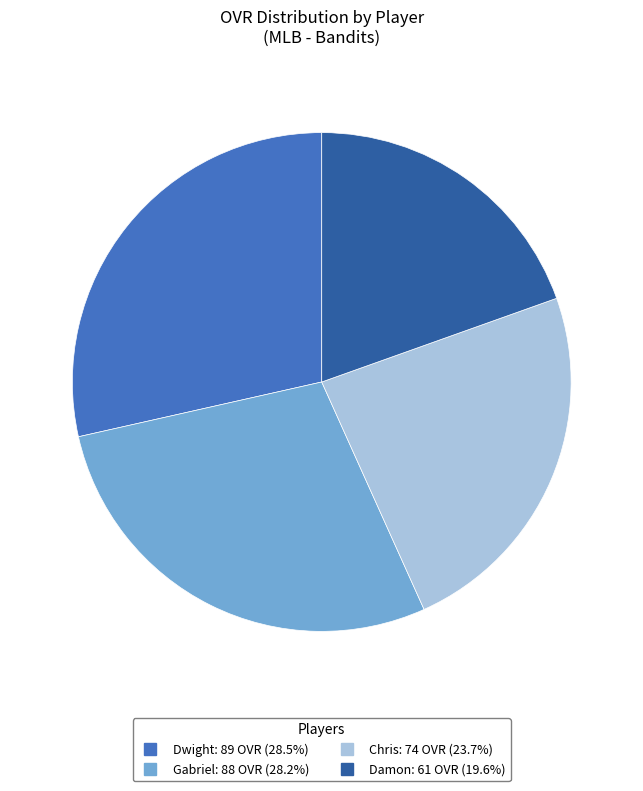

Is the sum of Gabriel and Chris greater than half?

Yes